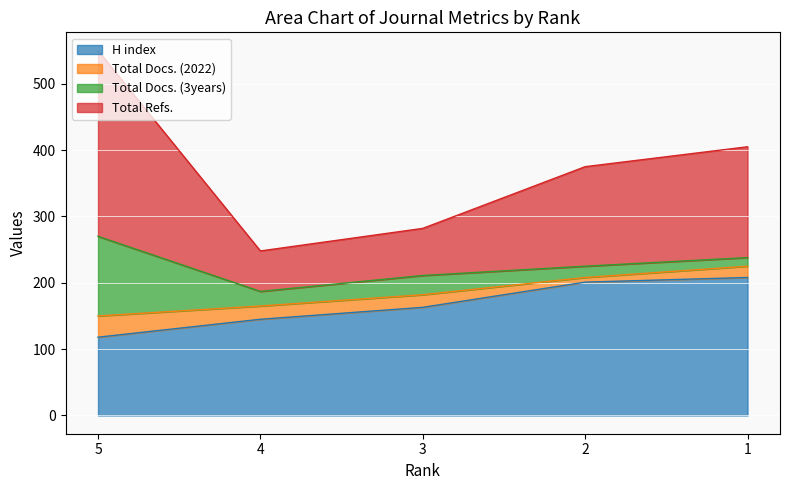

Does the chart display data point markers on the line(s)?

No